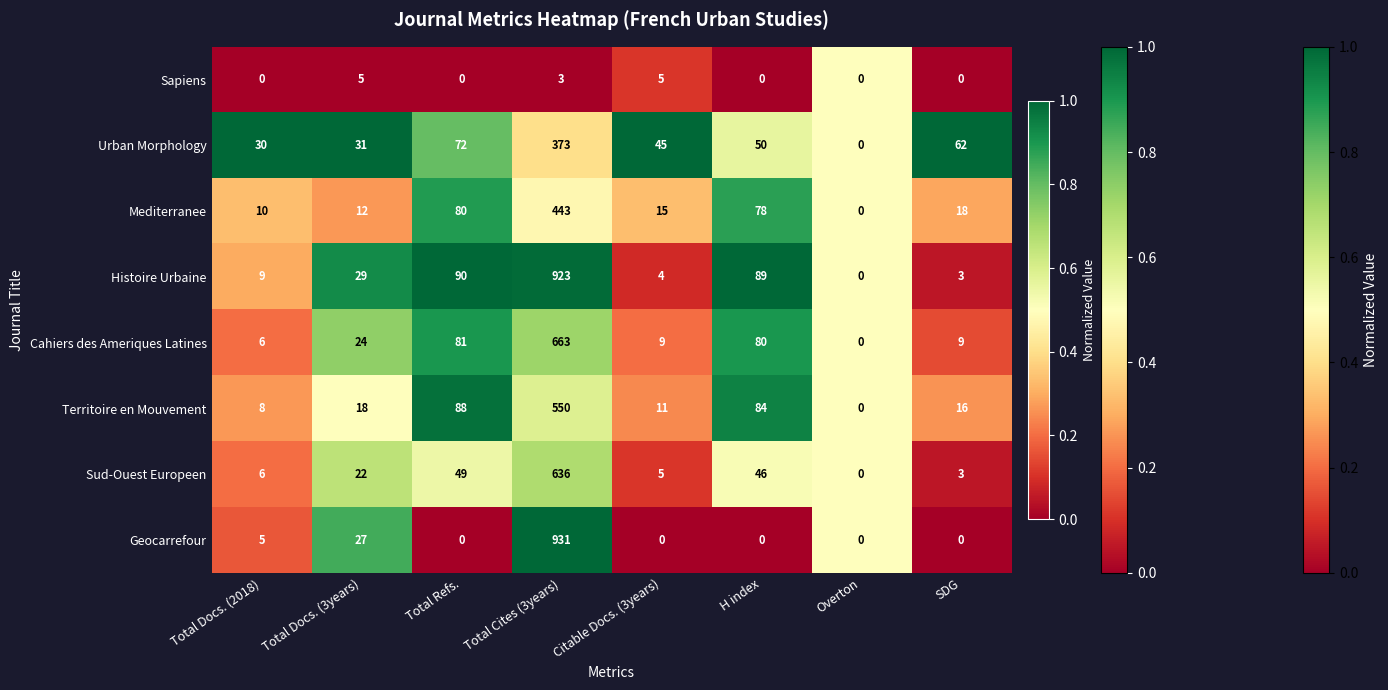

Which series has the largest total across all categories?

Histoire Urbaine